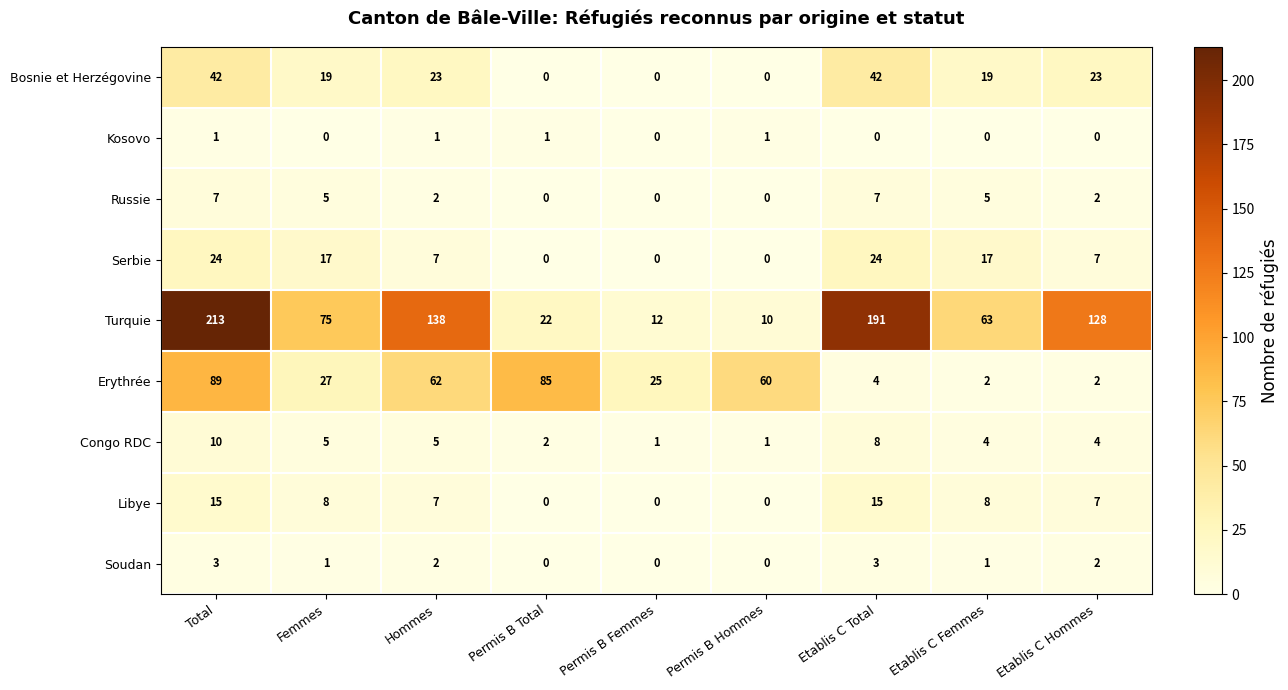

True or false: Kosovo has a value of 1 at Permis B Hommes.

True